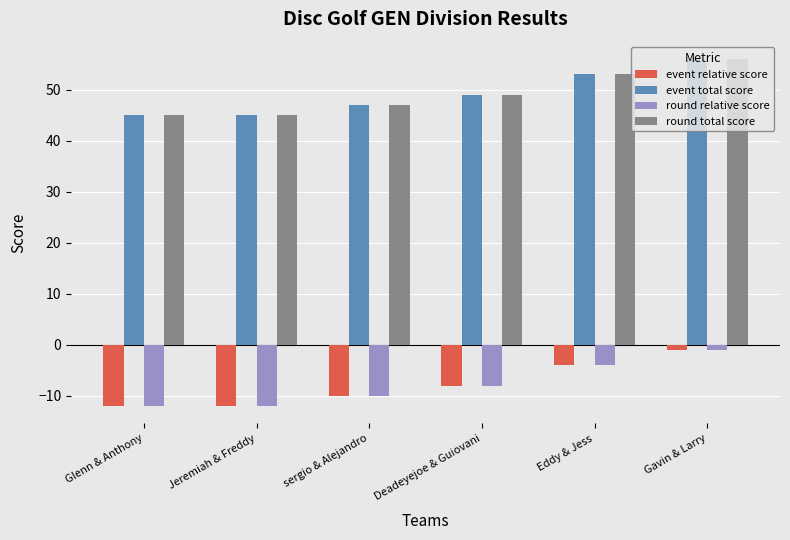

At which label does event relative score first exceed -8?

Eddy & Jess